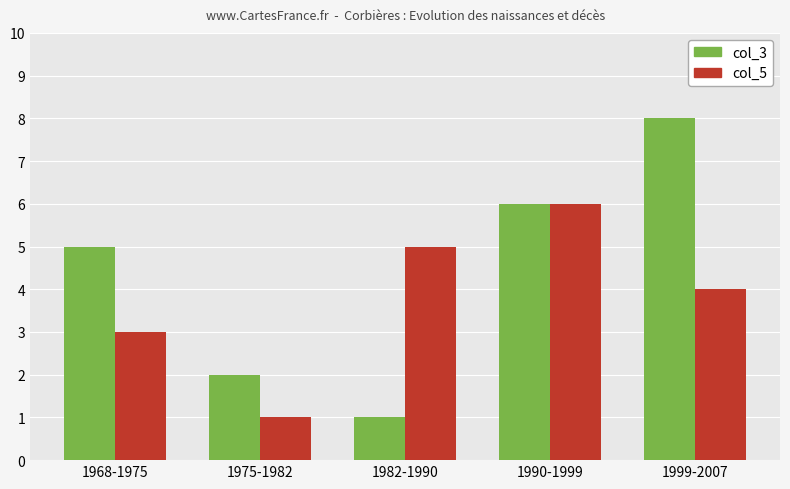

What is the value of the col_3 bar at the 4th from the left?

6